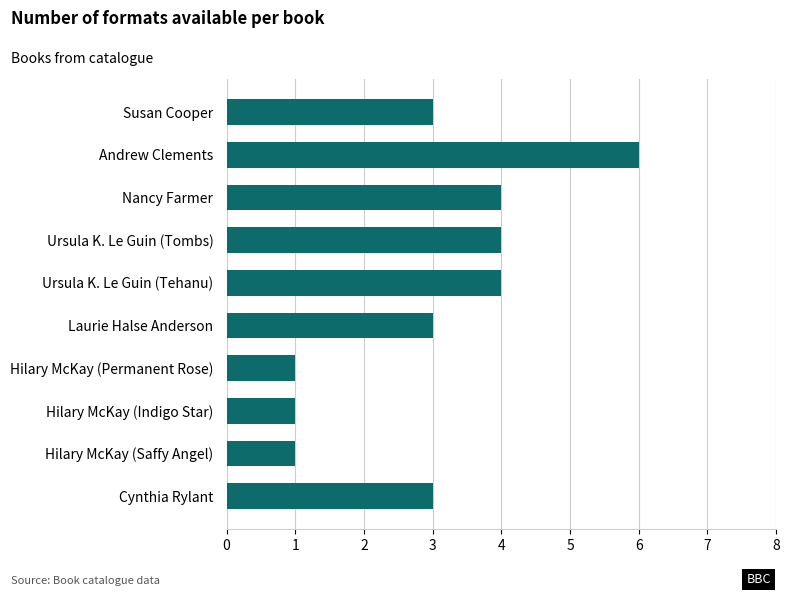

True or false: the data shows 4 at Cynthia Rylant.

False